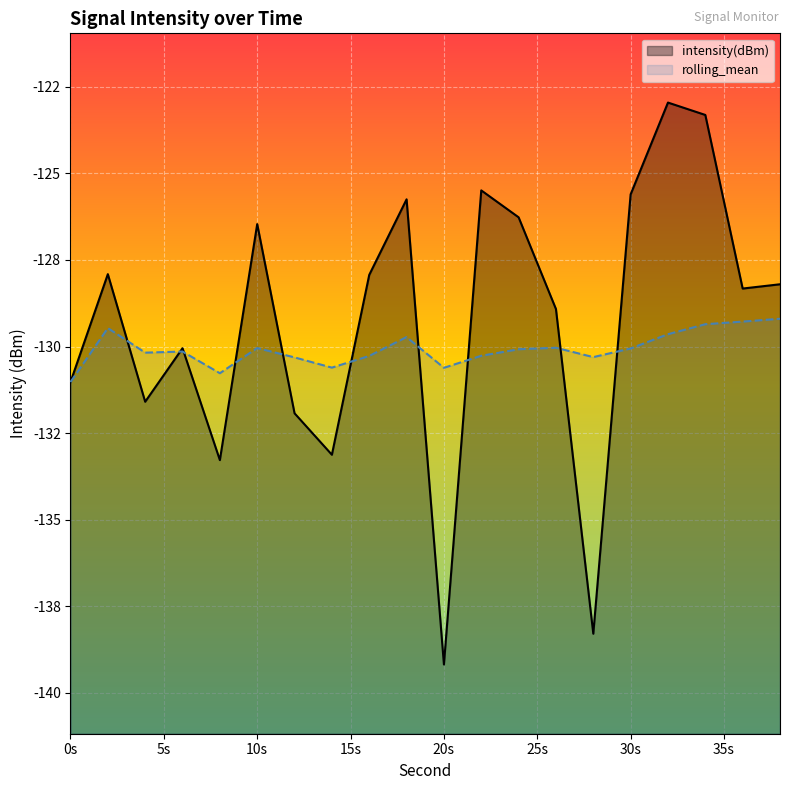

The intensity(dBm) series shows -212.3 at 2. True or false?

False